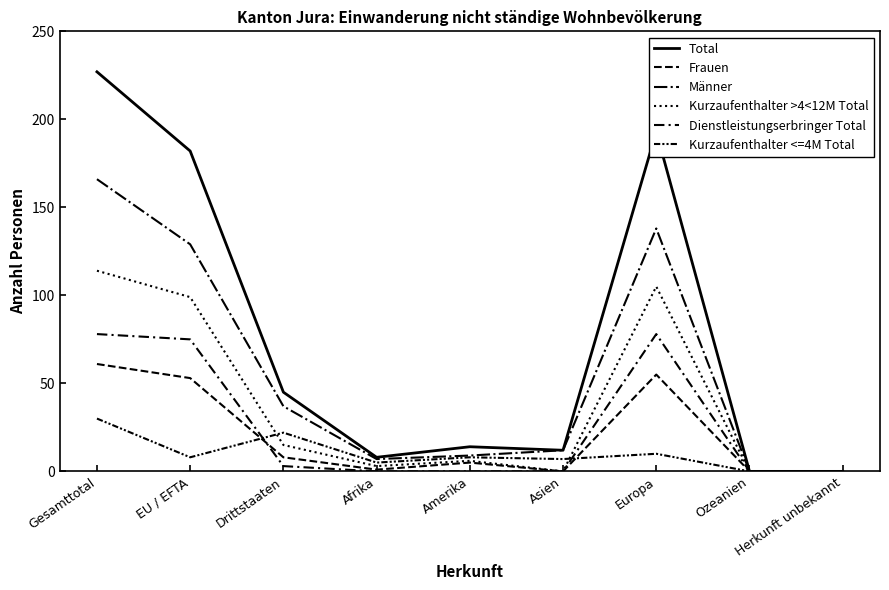

What is the average value of the Total series?

76